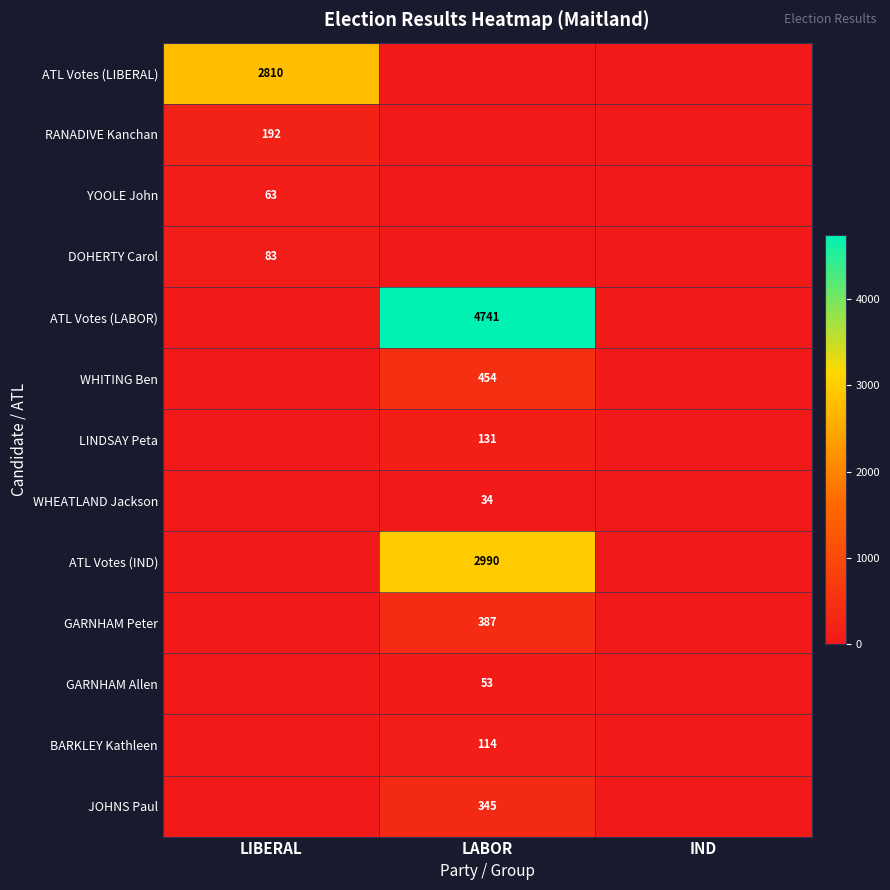

True or false: DOHERTY Carol has a value of 52 at LIBERAL.

False